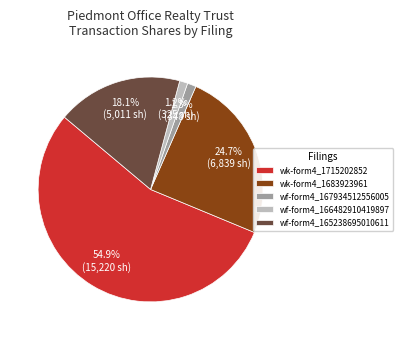

Which category has the biggest portion of the pie?

wk-form4_1715202852